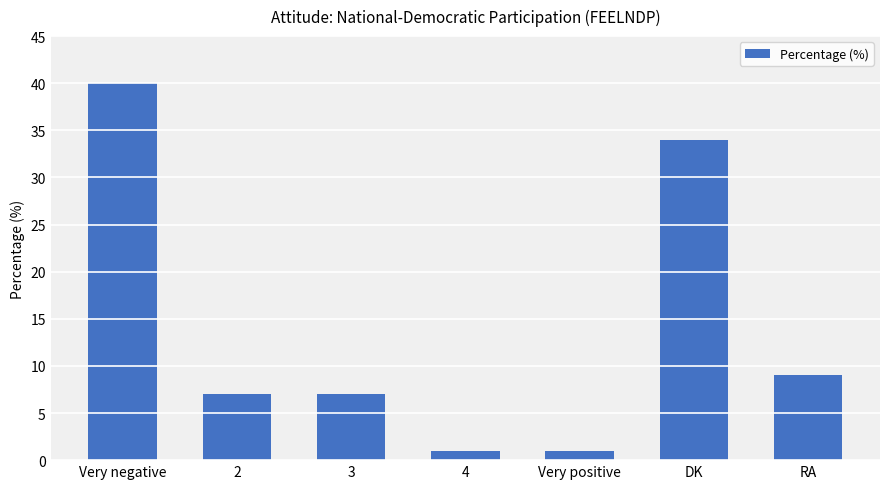

The value at 2 is 7. True or false?

True